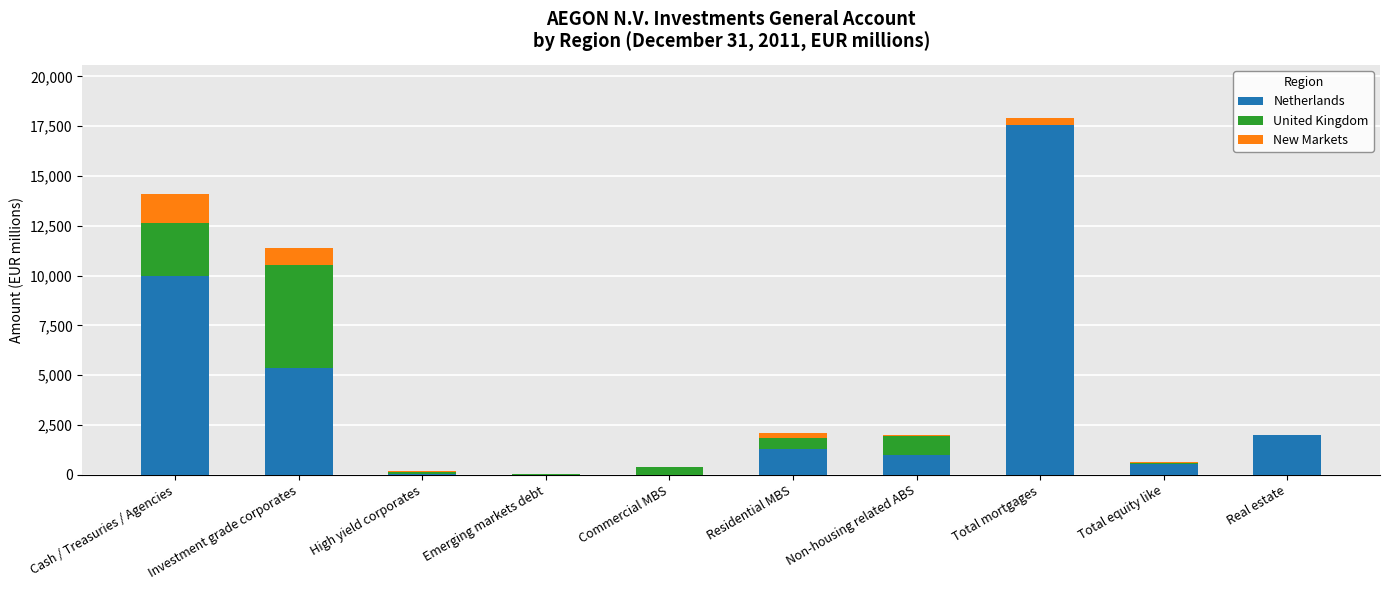

Is it true that Netherlands equals 9958 at Cash / Treasuries / Agencies?

True